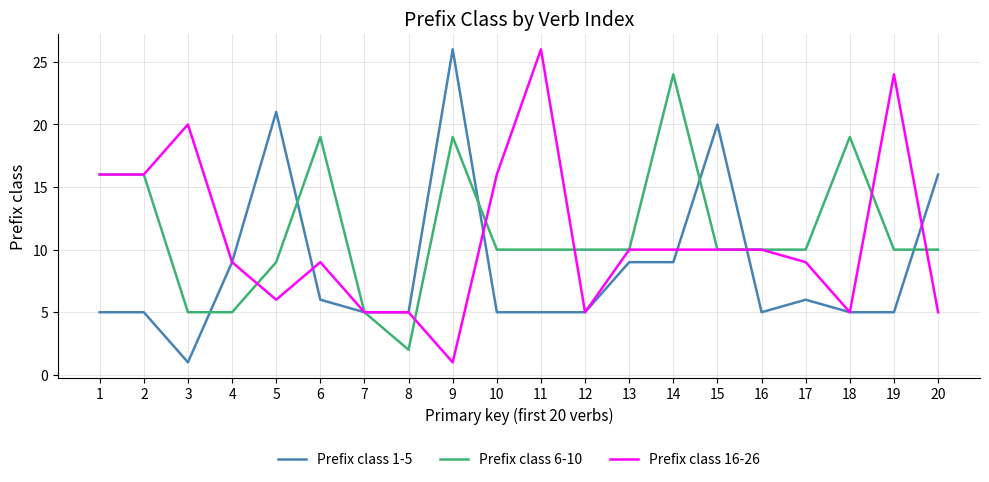

What is the total value across all series at 15?

40